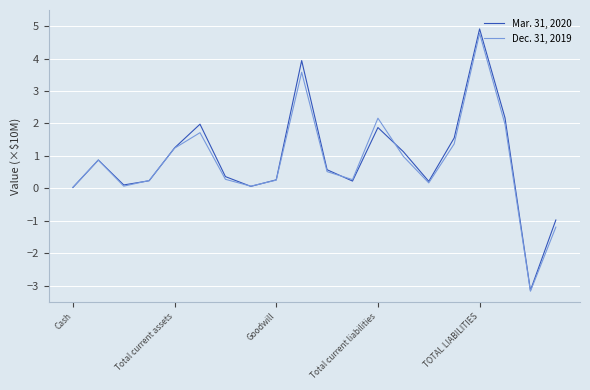

List the series in order of their overall mean, lowest first.

Dec. 31, 2019, Mar. 31, 2020